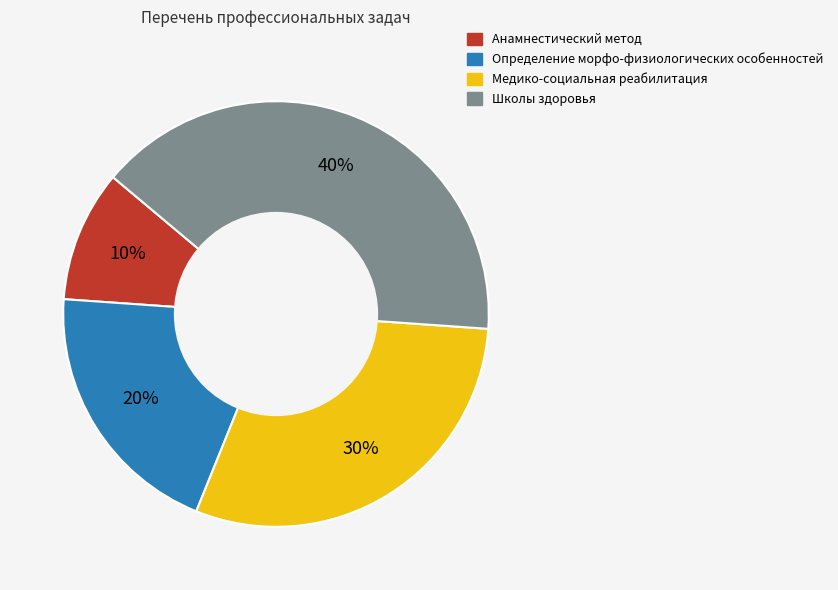

To the nearest percent, what is the average slice percentage?

25%